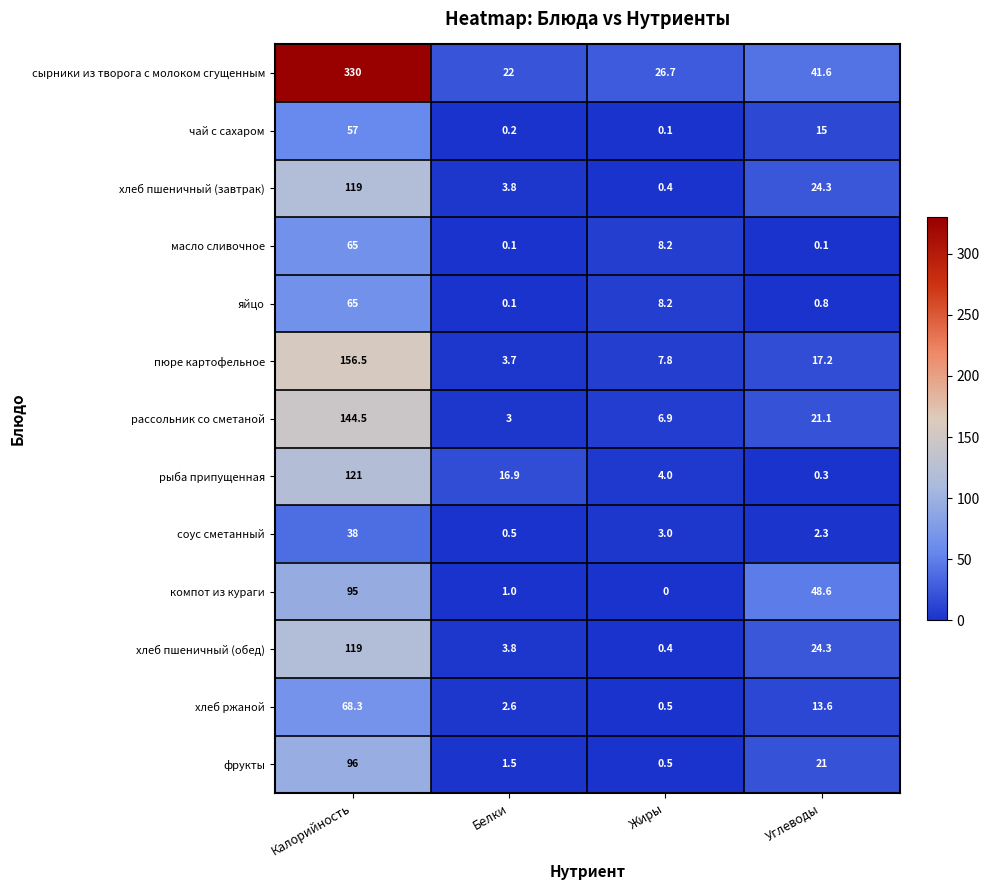

Which series has the largest range (max minus min)?

сырники из творога с молоком сгущенным